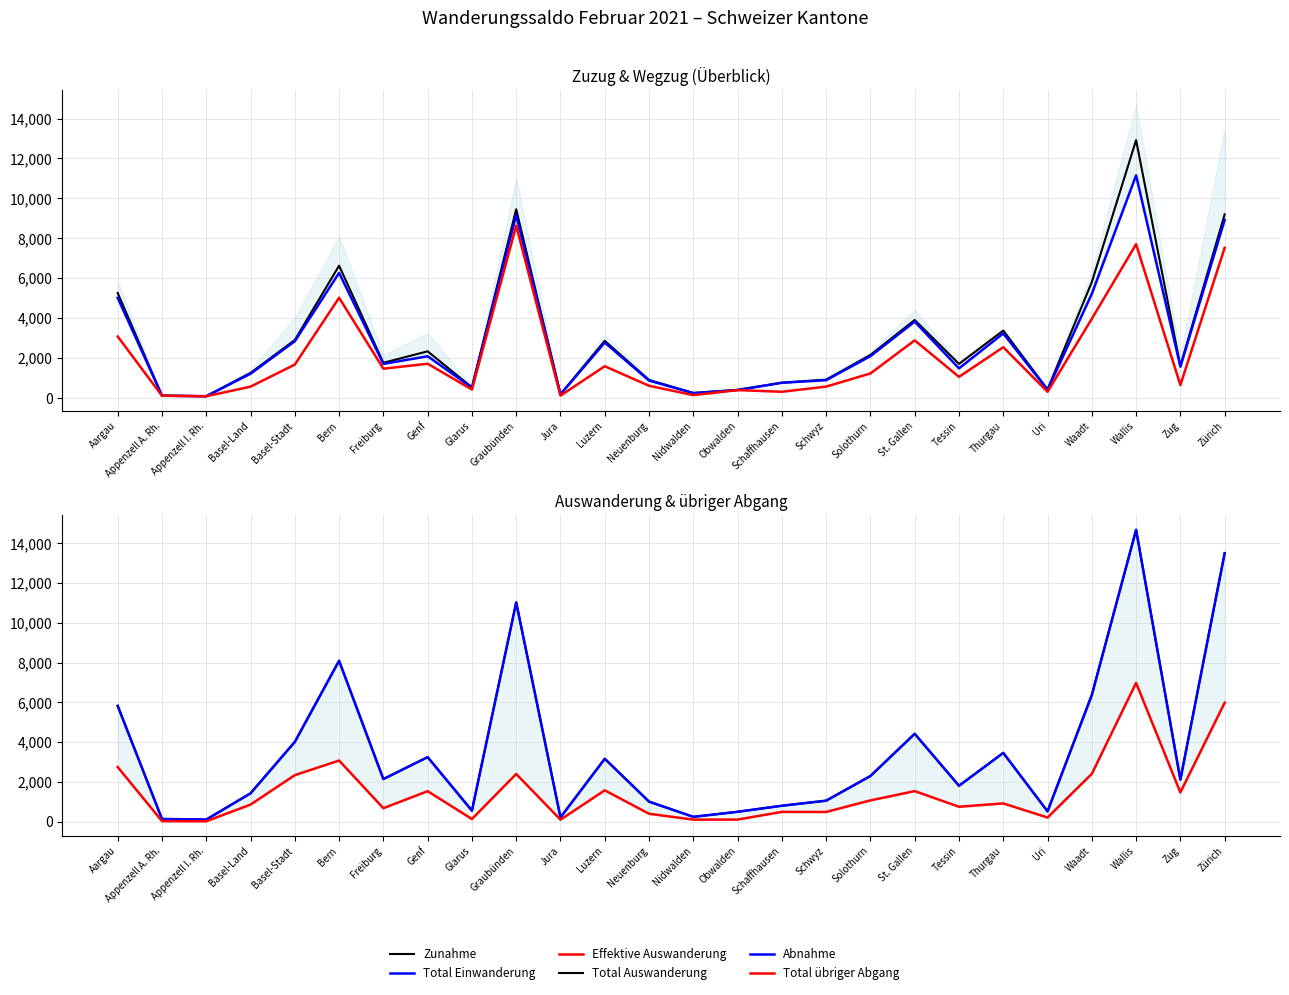

At which label does Zunahme reach its minimum?

Appenzell I. Rh.